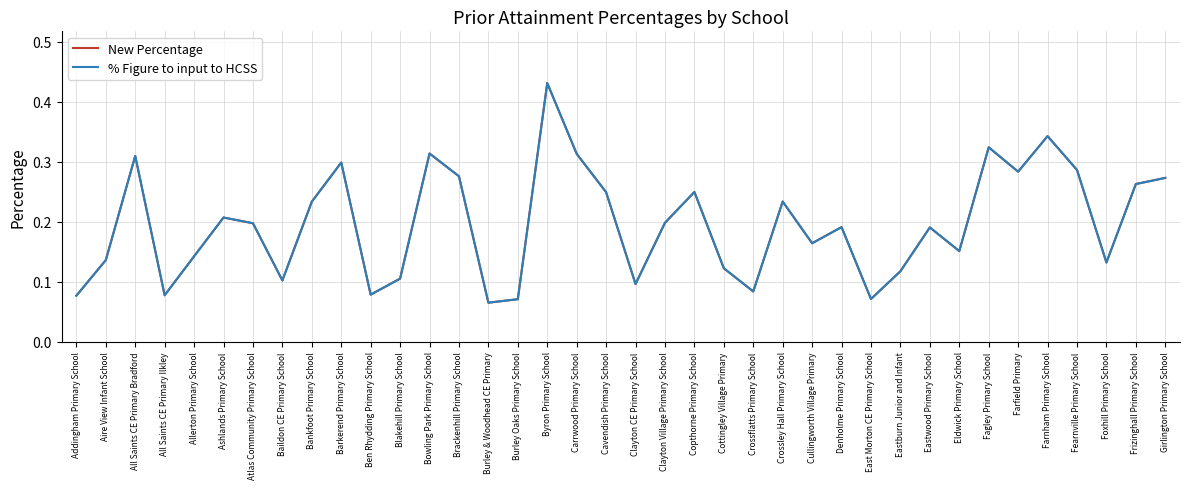

Which series has the largest range (max minus min)?

New Percentage